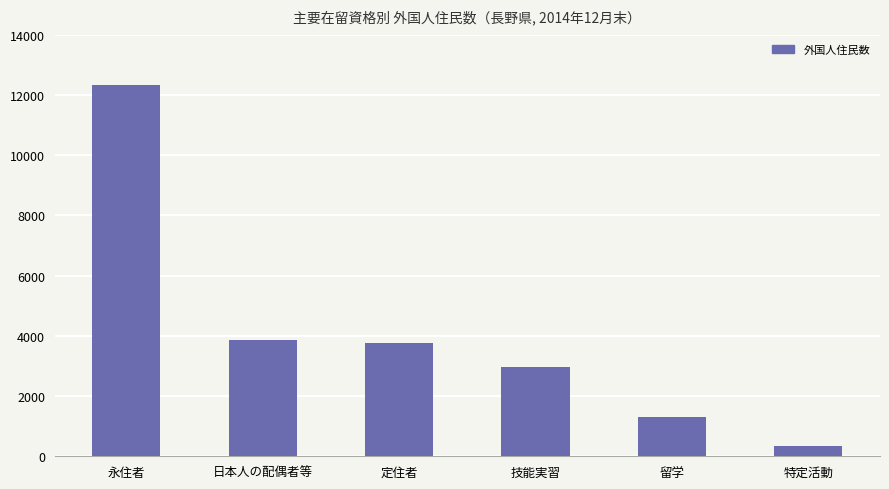

What is the smallest value displayed?

352